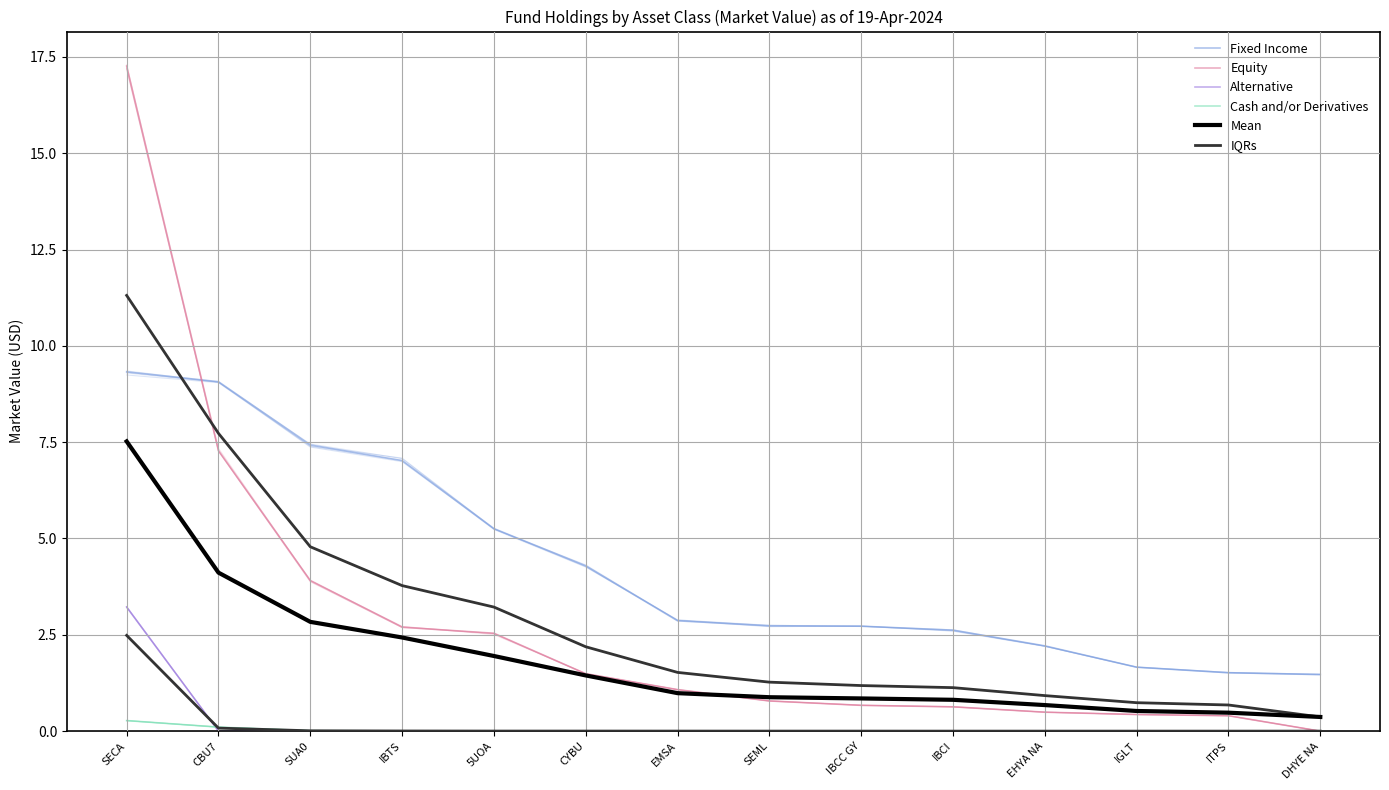

What is the difference between the Equity values at IBTS and 5UOA?

0.2